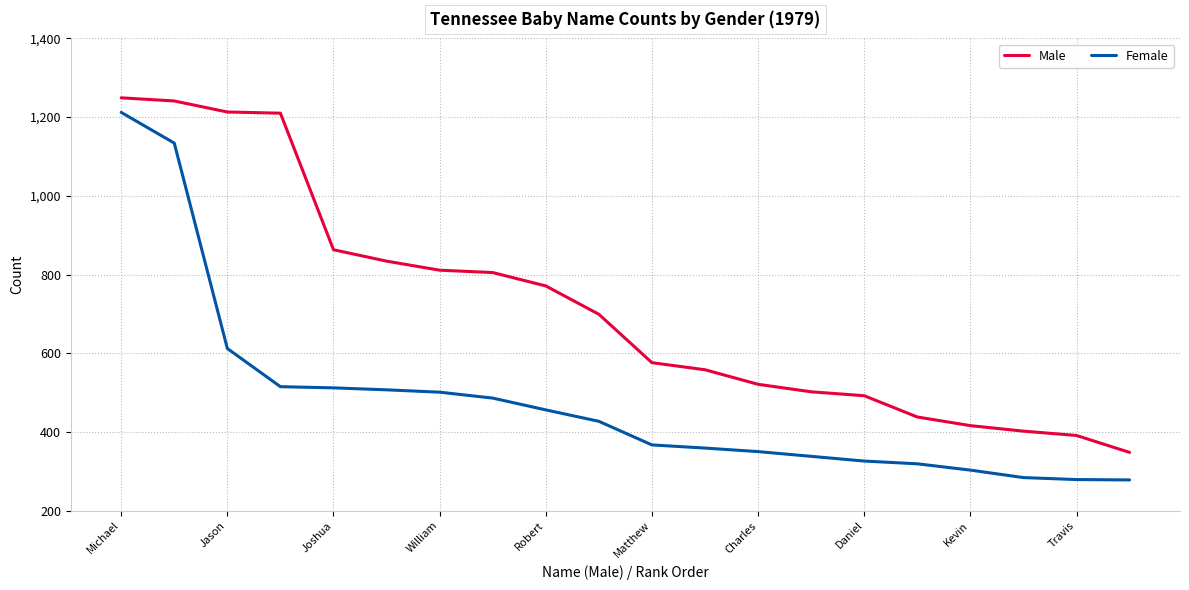

List the series in order of their peak value, highest first.

Male, Female